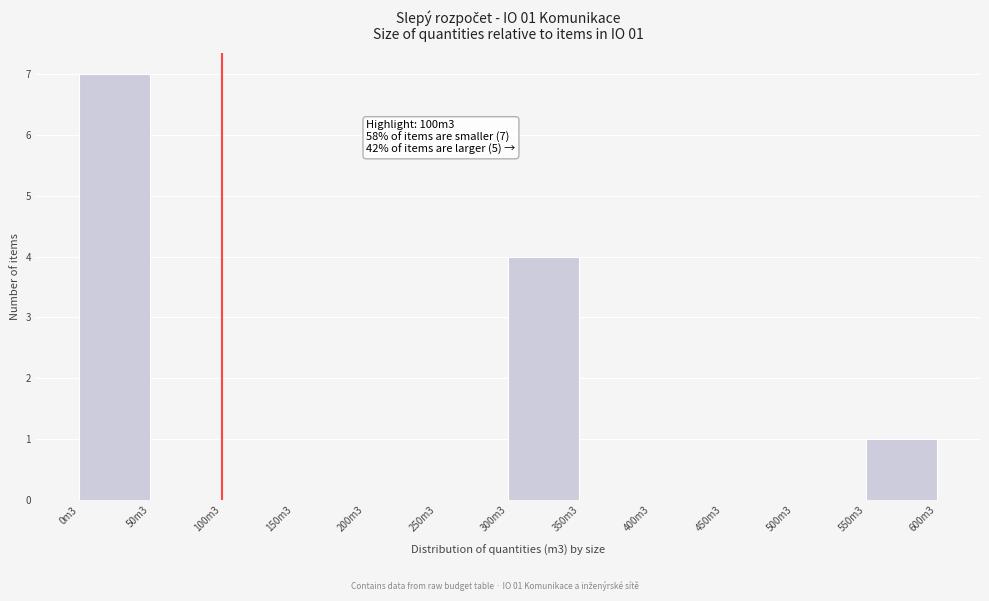

Reading left to right, extract all data points from this chart.

0m3=7	50m3=0	100m3=0	150m3=0	200m3=0	250m3=0	300m3=4	350m3=0	400m3=0	450m3=0	500m3=0	550m3=1